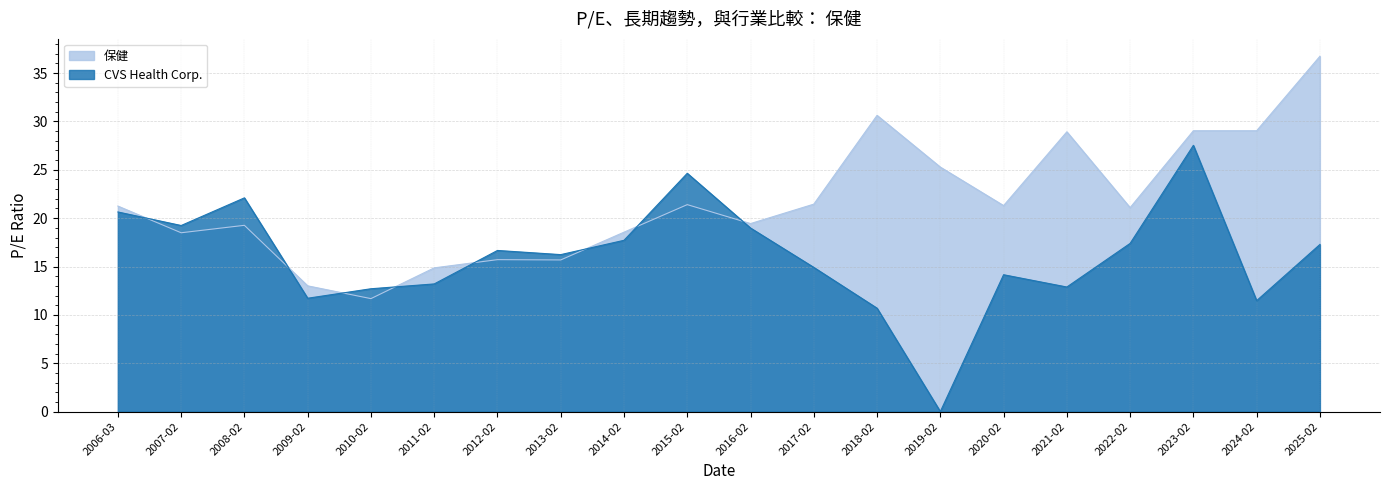

How many data points in CVS Health Corp. are above 16?

11